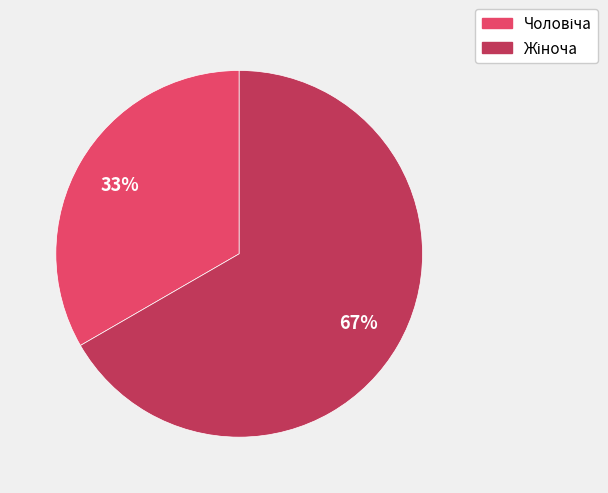

To the nearest percent, what is the average slice percentage?

50%